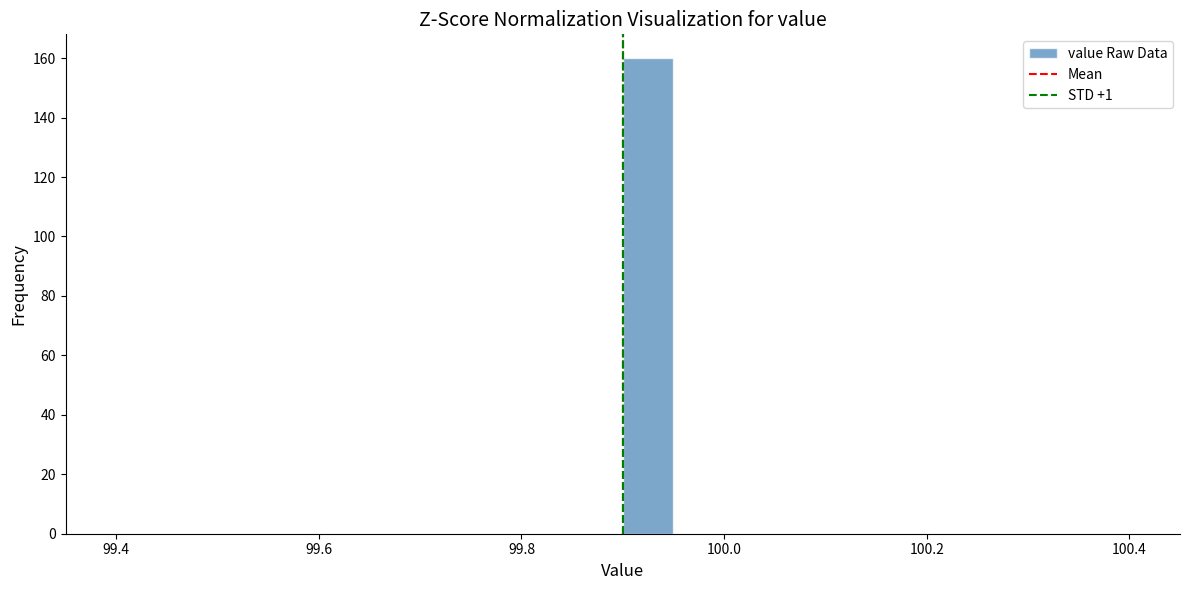

Read against the x-axis, roughly where is the centre of the tallest bar?

99.92